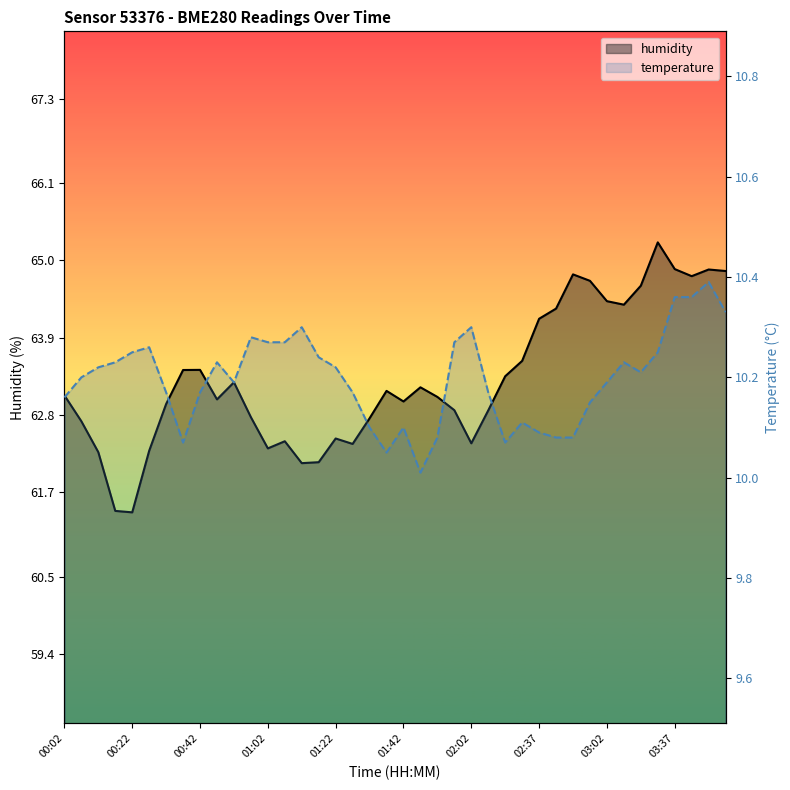

What is the smallest value displayed?

10.0